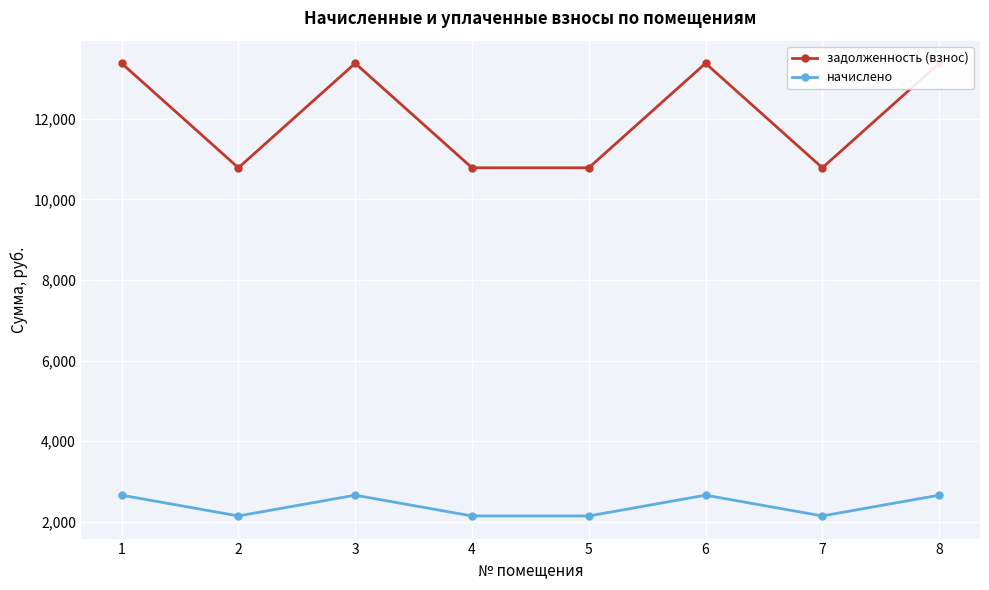

Is the value of начислено at 4 greater than the value of задолженность (взнос) at 7?

No